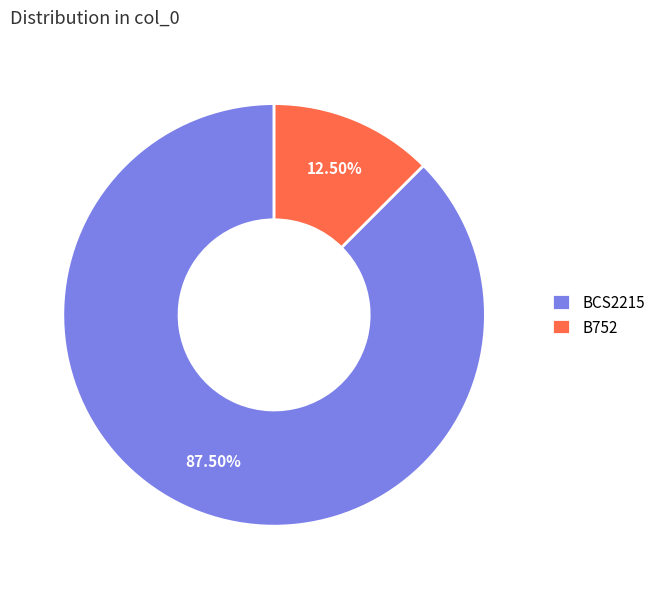

What percentage is NOT represented by BCS2215?

12.5%